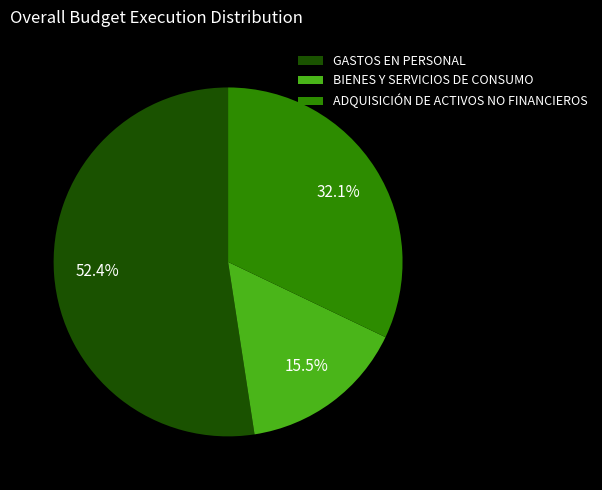

How many segments does this pie chart have?

3